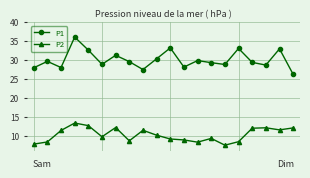

How many interior local valleys does the P1 series have?

6